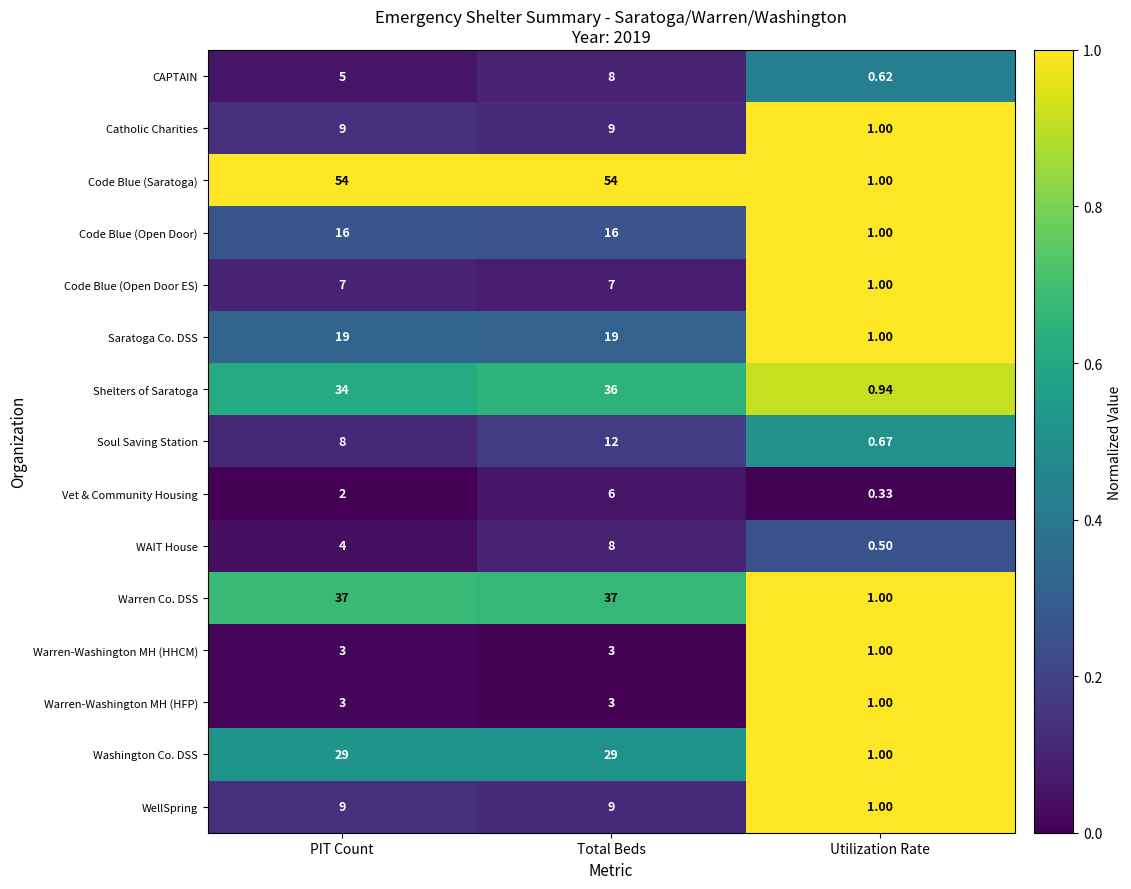

Which category has the lowest value across all series?

Utilization Rate